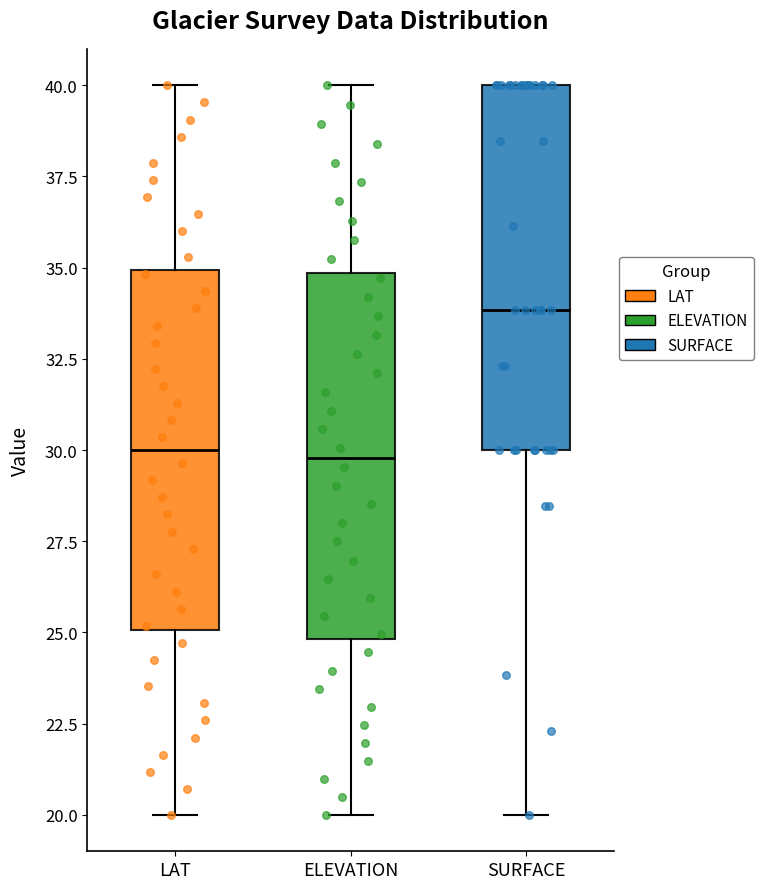

Where is the lower edge of the box for SURFACE on the y-axis? The values are not printed on the chart, so give them approximately, as read against the axis.

30